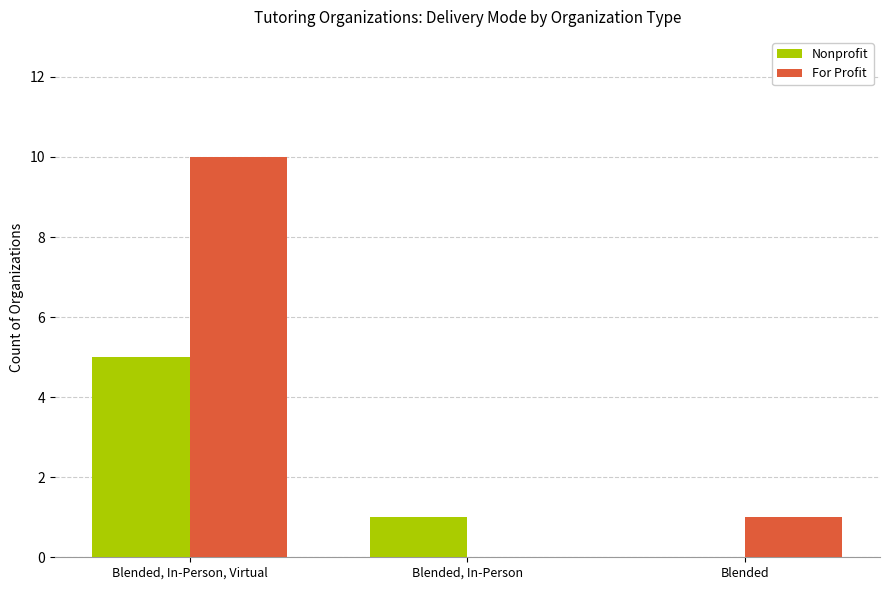

What is the sum of the Nonprofit values at Blended and Blended, In-Person, Virtual?

5